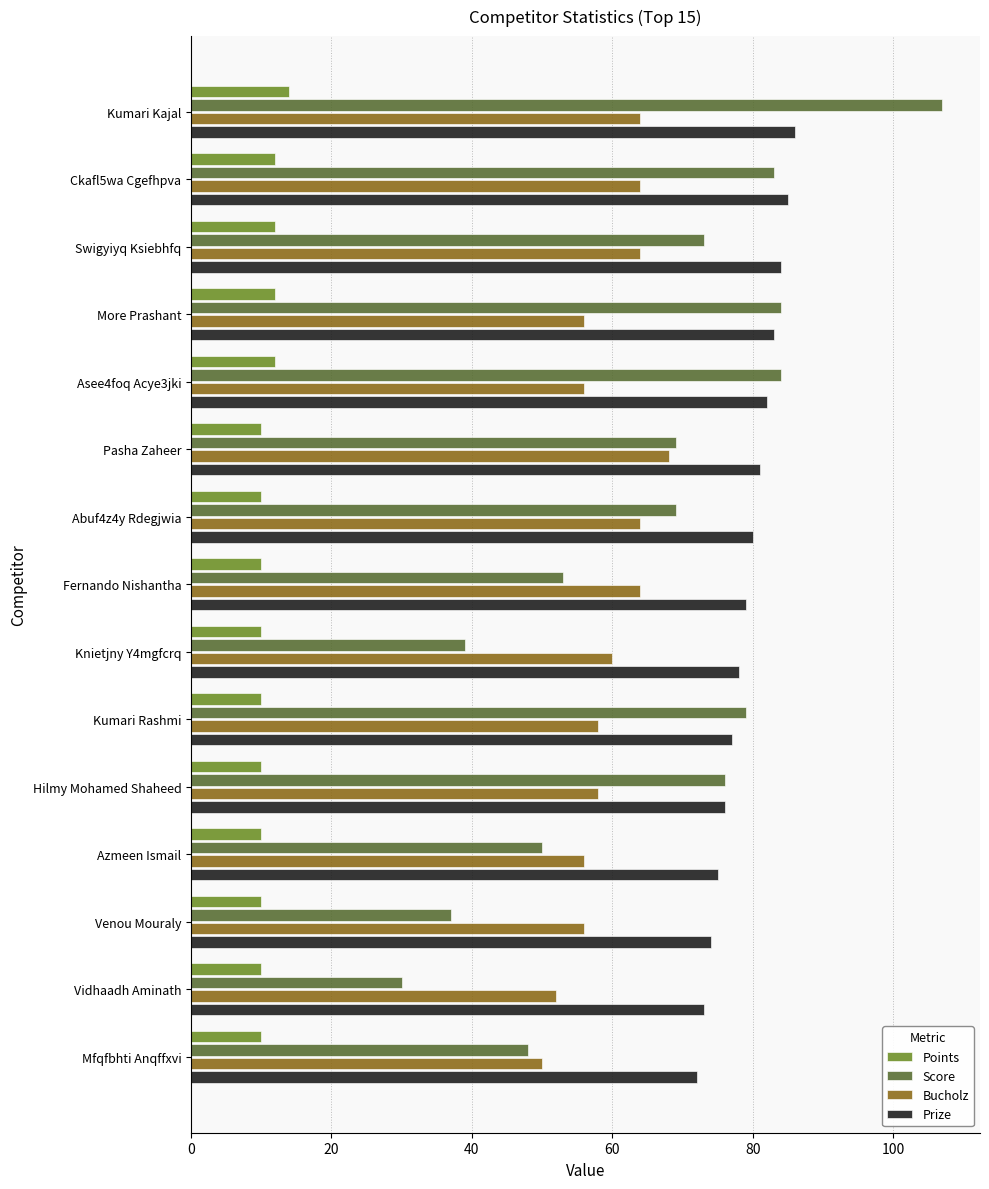

What is the difference between the Prize values at Fernando Nishantha and Venou Mouraly?

5